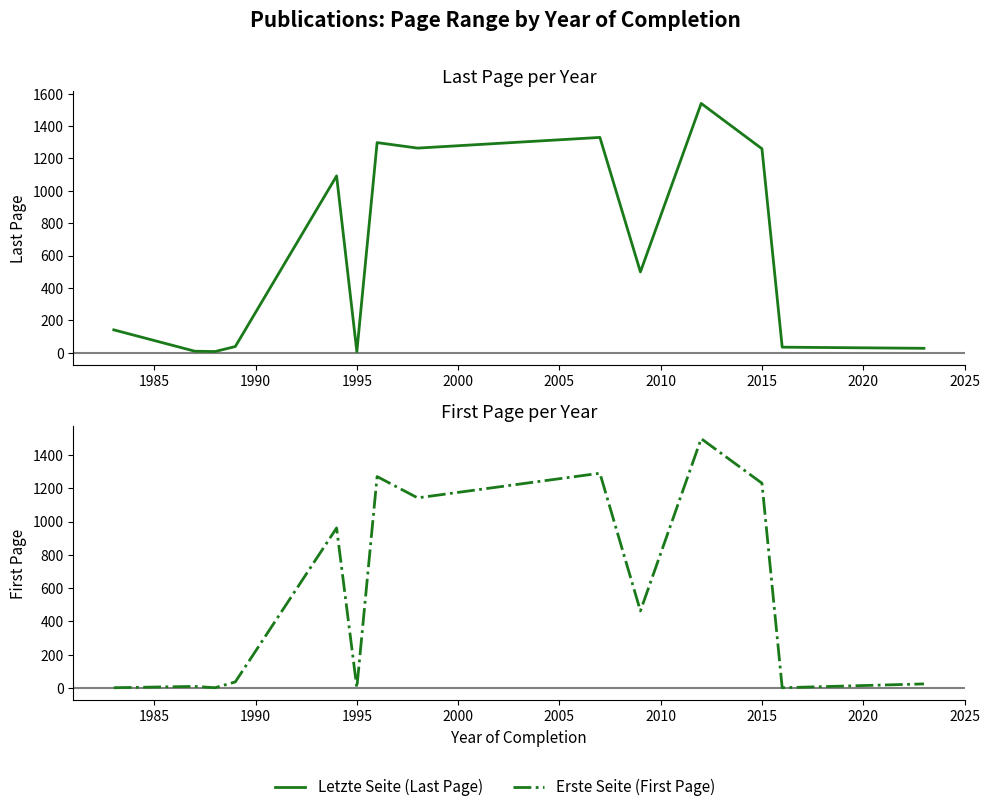

How many categories are shown in the chart?

14